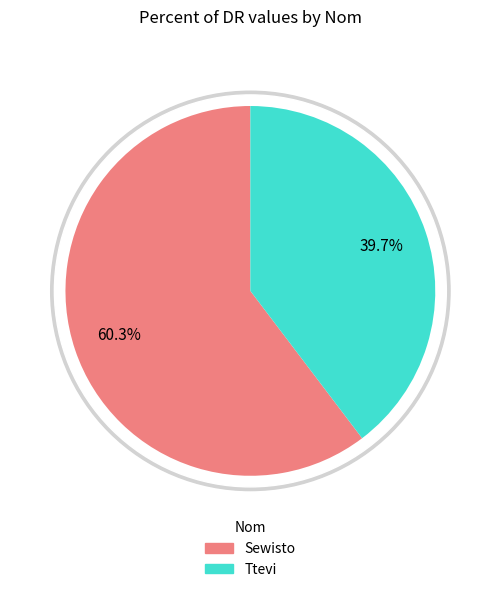

The Ttevi slice represents 49% of the pie. True or false?

False